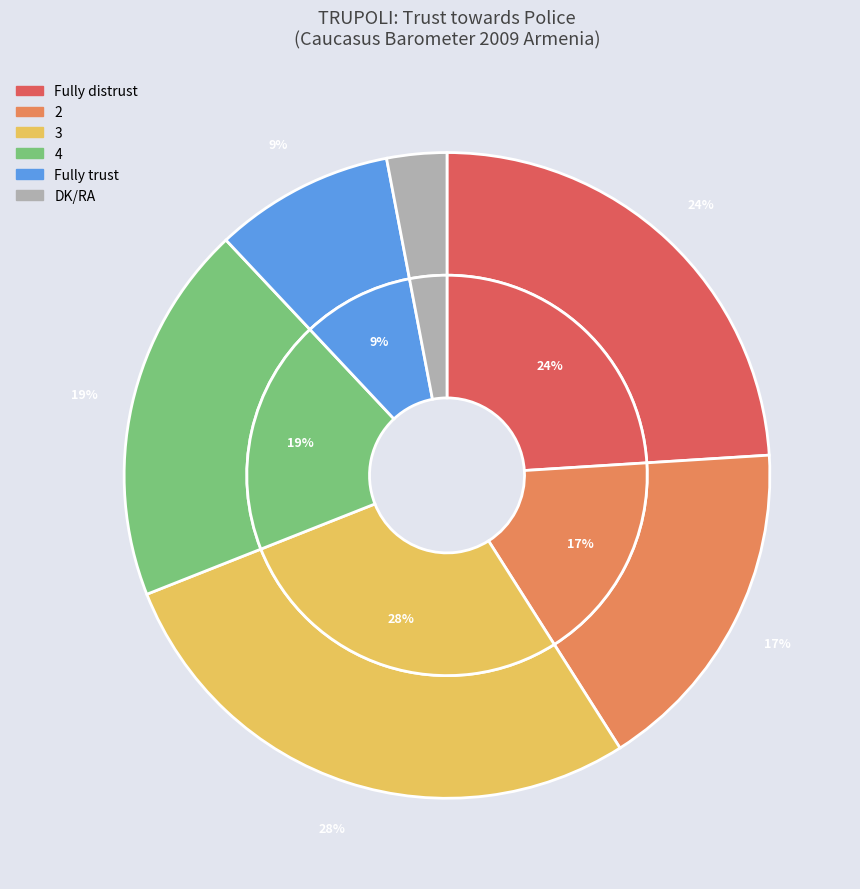

How many segments does this pie chart have?

6